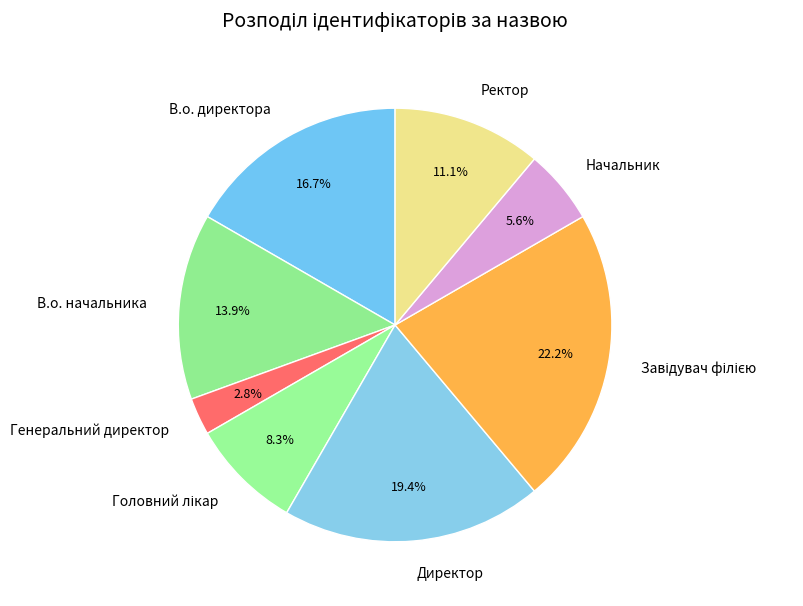

Which has a higher value, Генеральний директор or В.о. директора?

В.о. директора